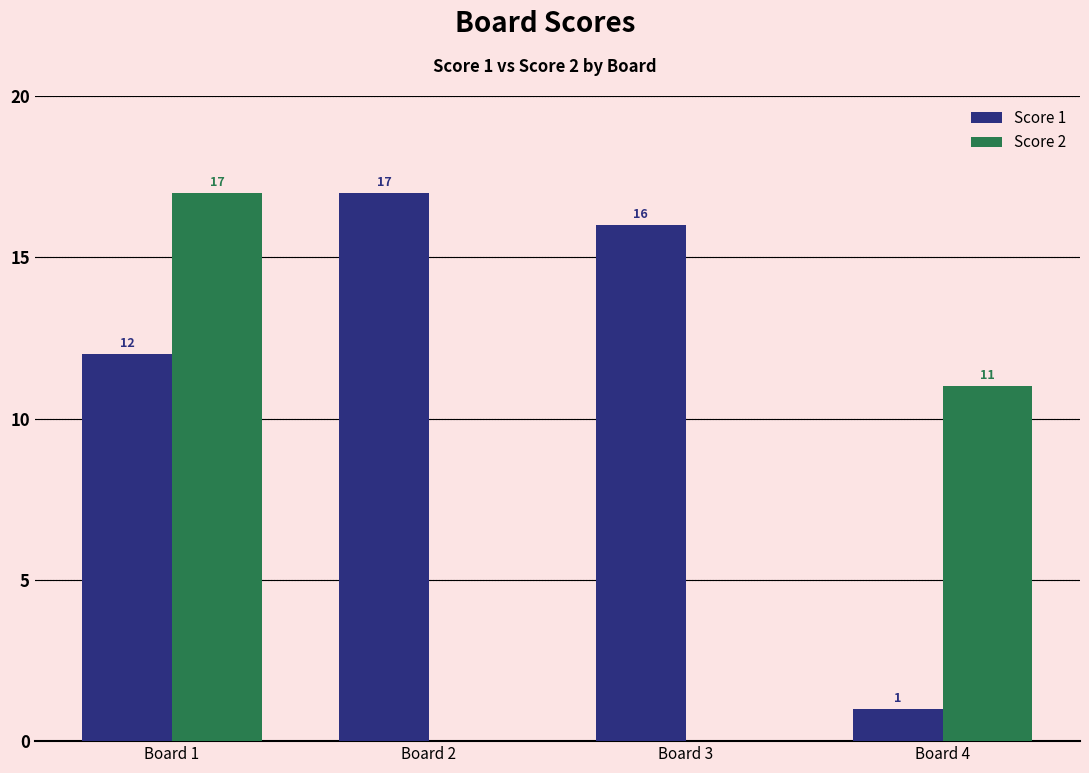

What value does the Score 1 series have at Board 2?

17